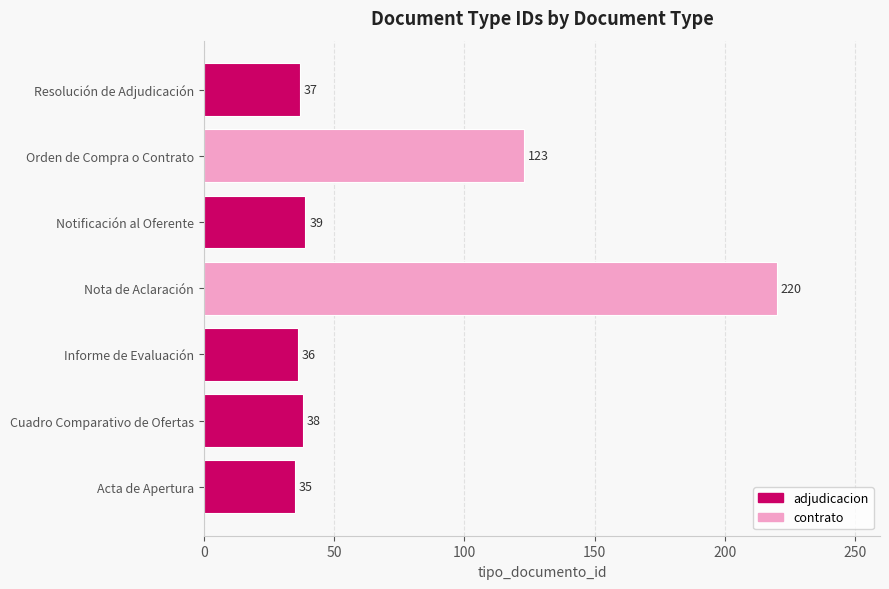

What is the average value?

75